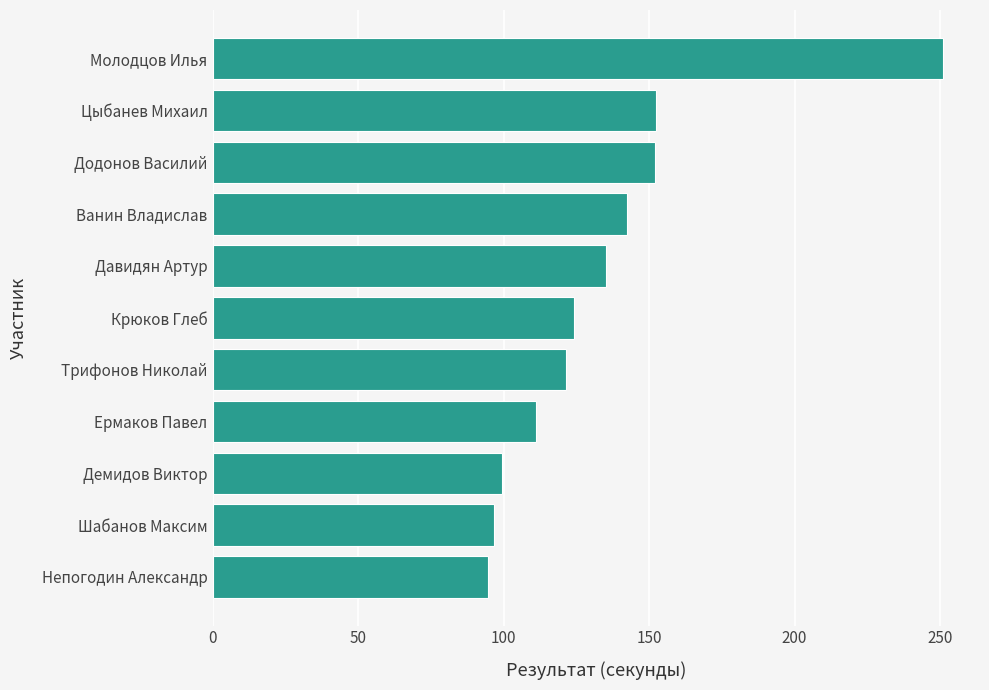

What is the difference between the values at Додонов Василий and Демидов Виктор?

52.6